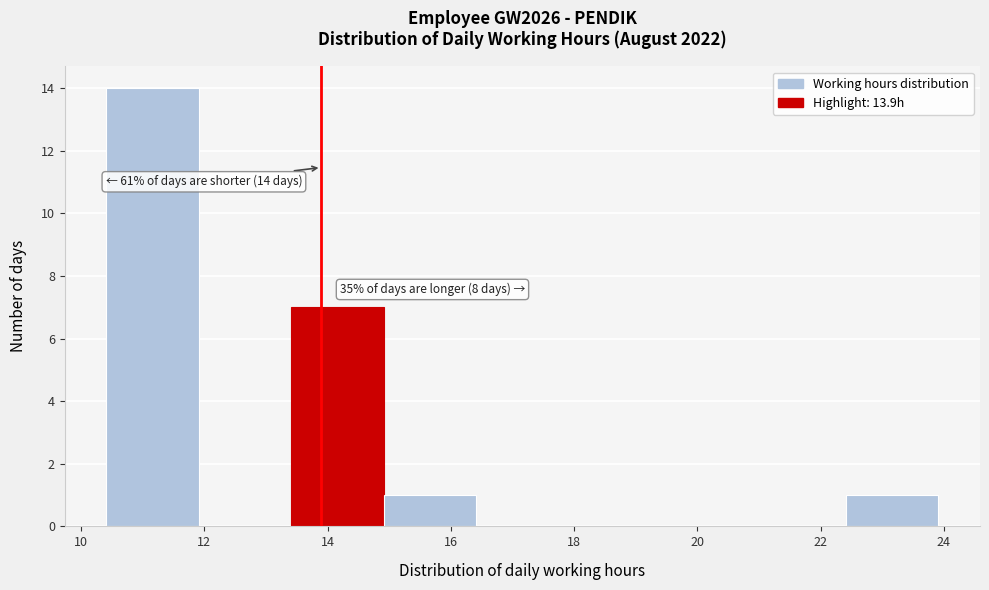

Over which range of the x-axis is the bar tallest?

10.4 to 12.0